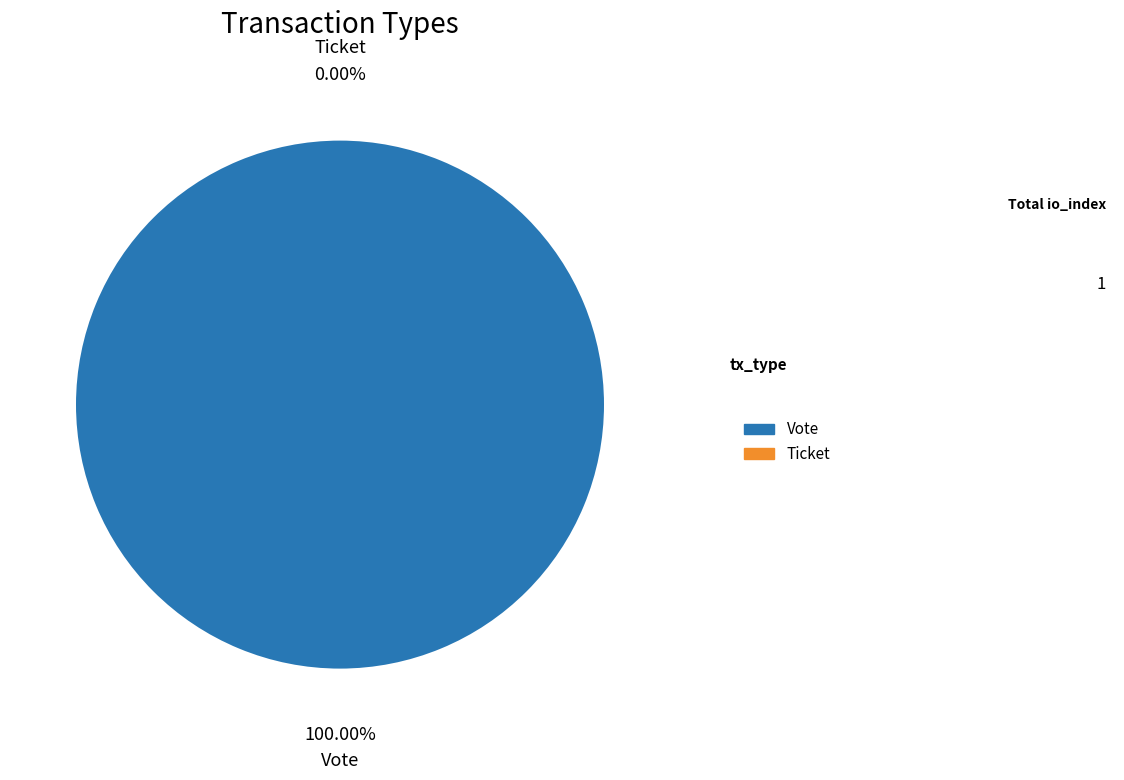

Between Vote and Ticket, which is larger?

Vote